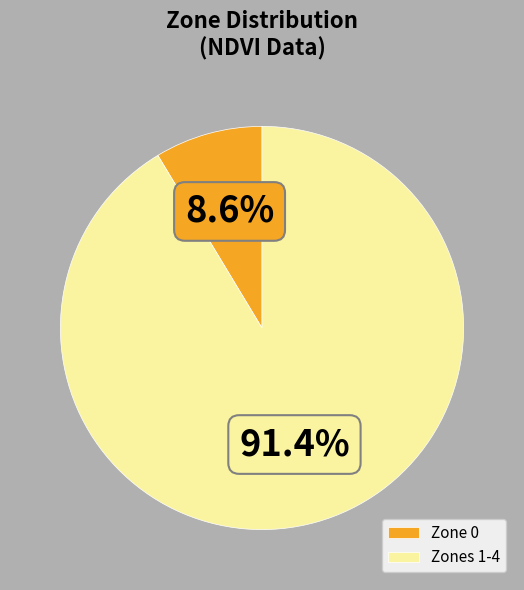

Count the number of slices in the pie.

2